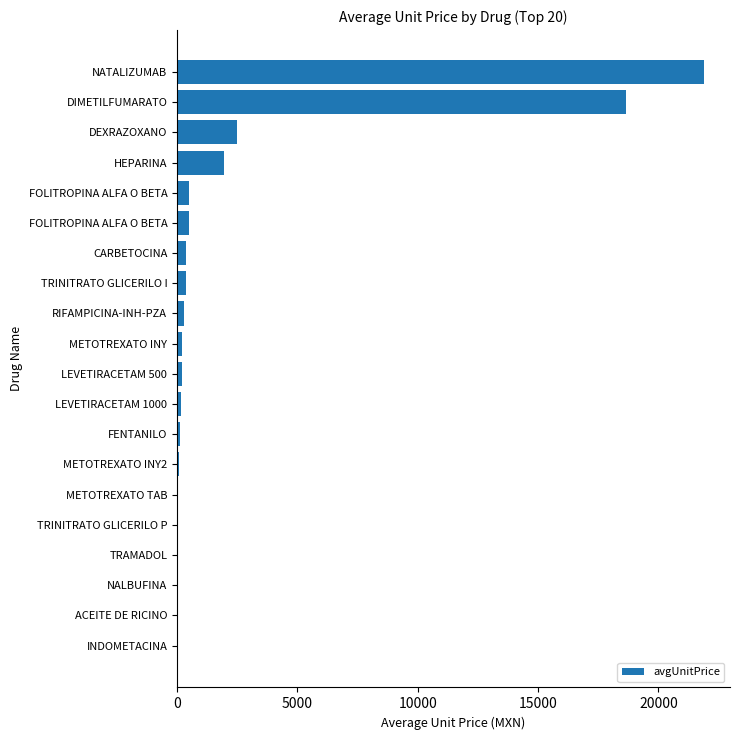

What is the difference between the maximum and minimum values?

21872.8